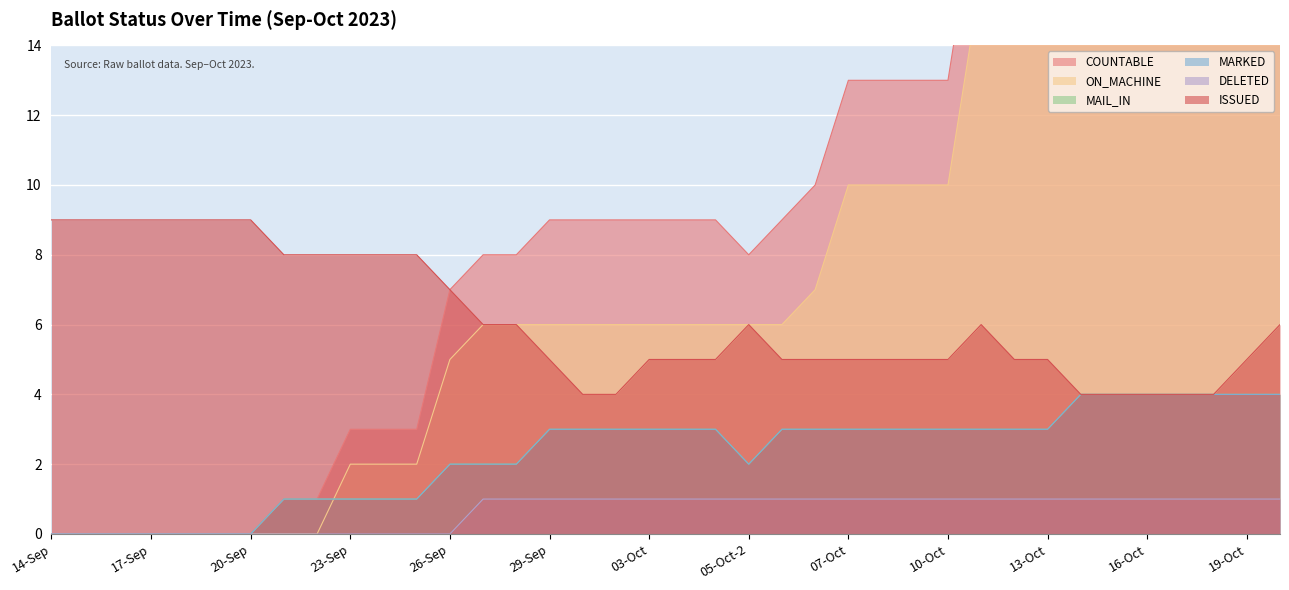

True or false: COUNTABLE and ISSUED cross at least once.

False